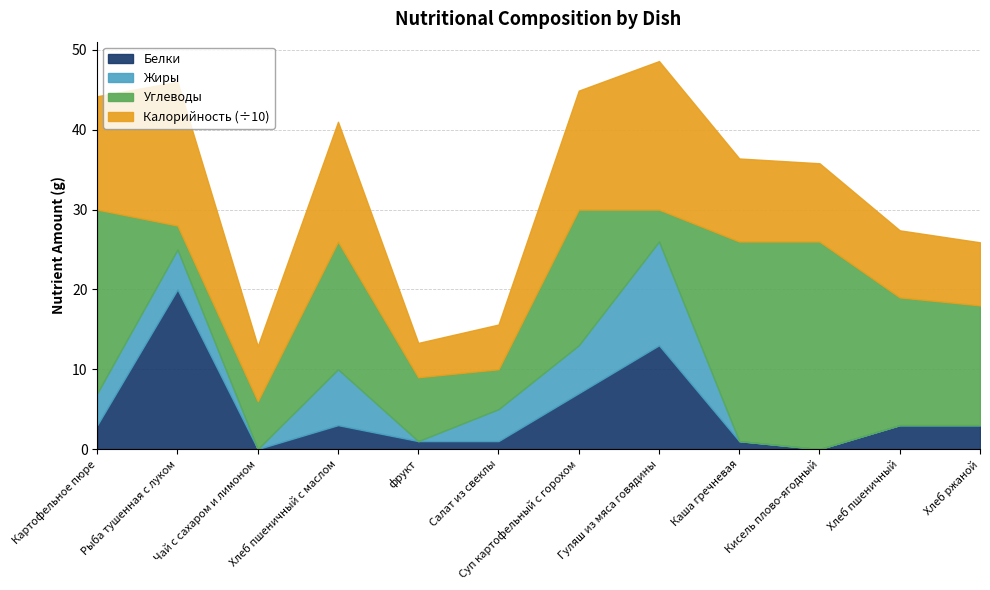

What is the difference between the highest and lowest values at Салат из свеклы?

4.6